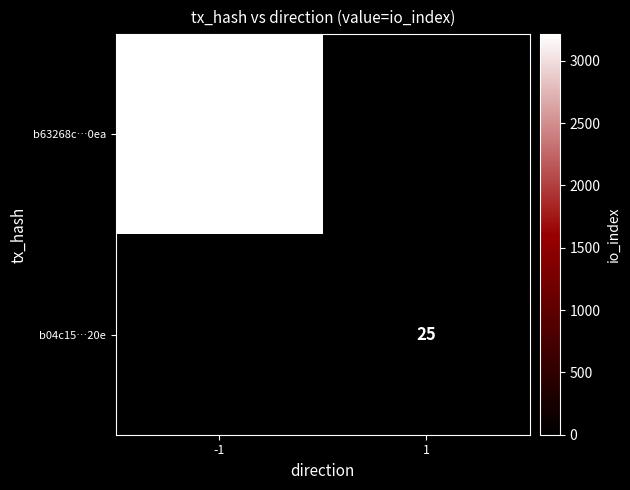

The value of b63268c…0ea at -1 is 5190. True or false?

False